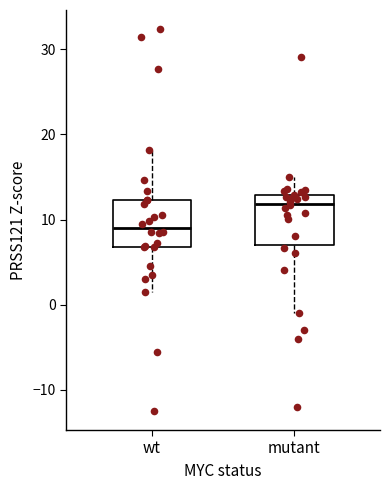

Which box's median line is the highest?

mutant